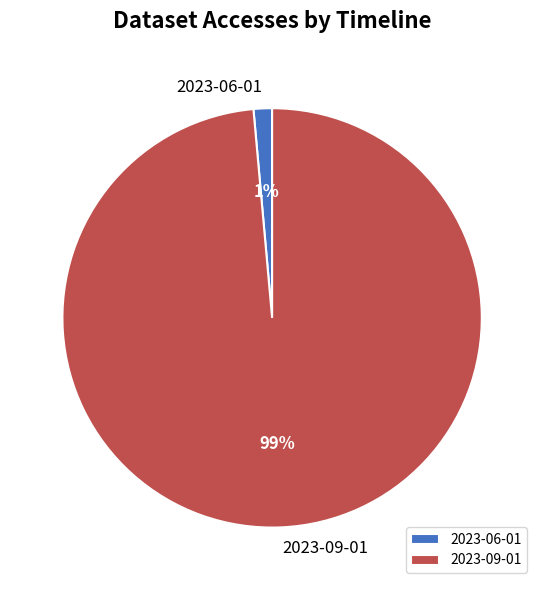

Between 2023-09-01 and 2023-06-01, which is larger?

2023-09-01